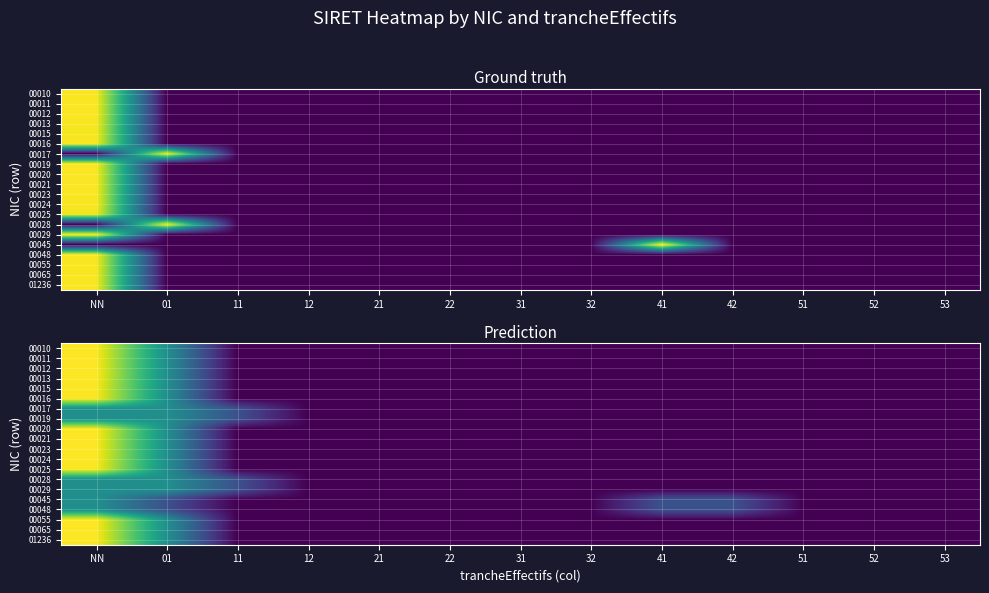

Rank the categories by 01236 value from highest to lowest.

NN, 01, 11, 12, 21, 22, 31, 32, 41, 42, 51, 52, 53